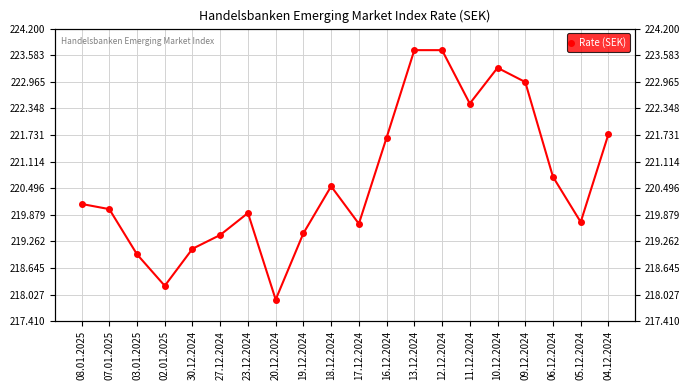

How many interior local peaks (higher than both neighbors) does the data have?

3